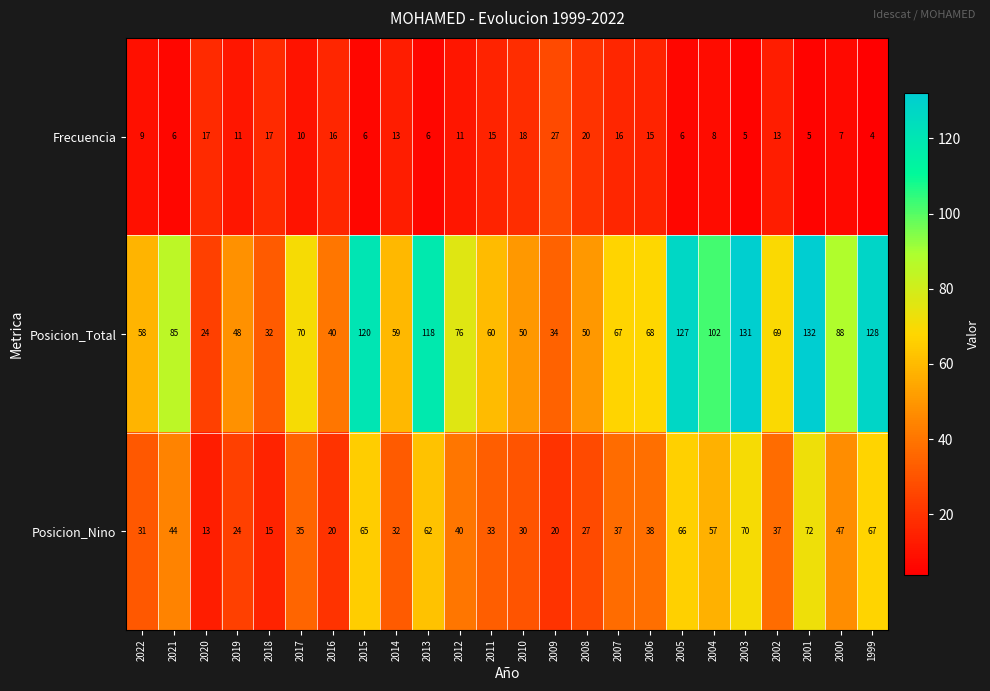

What is the difference between the second highest and minimum values in the Posicion_Total series?

107